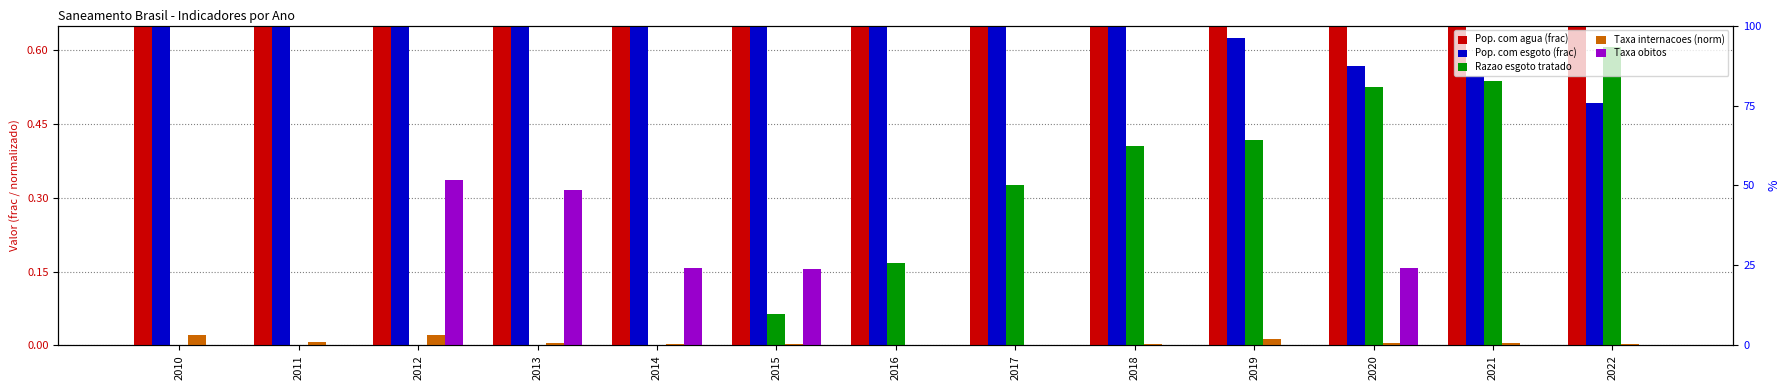

Rank the series at 2018 from highest to lowest value.

Pop. com agua (frac), Pop. com esgoto (frac), Razao esgoto tratado, Taxa internacoes (norm), Taxa obitos